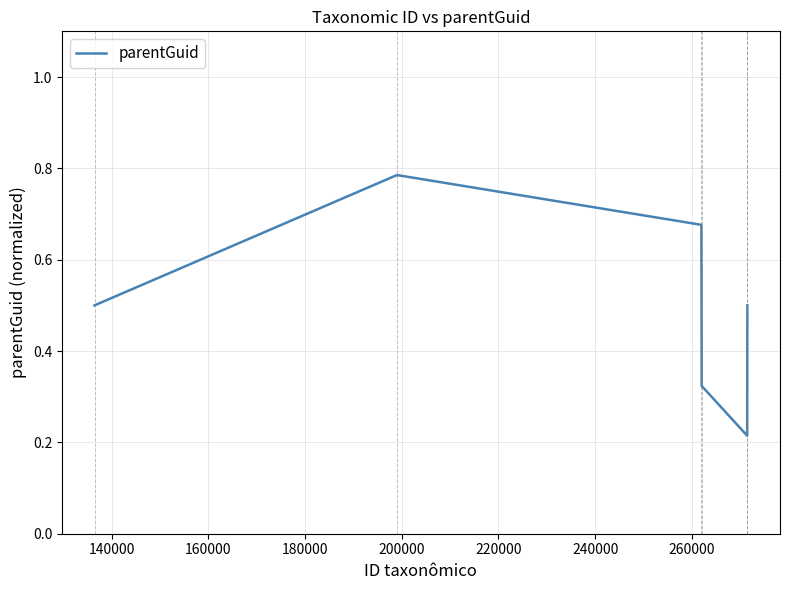

How many interior local peaks (higher than both neighbors) does the data have?

1